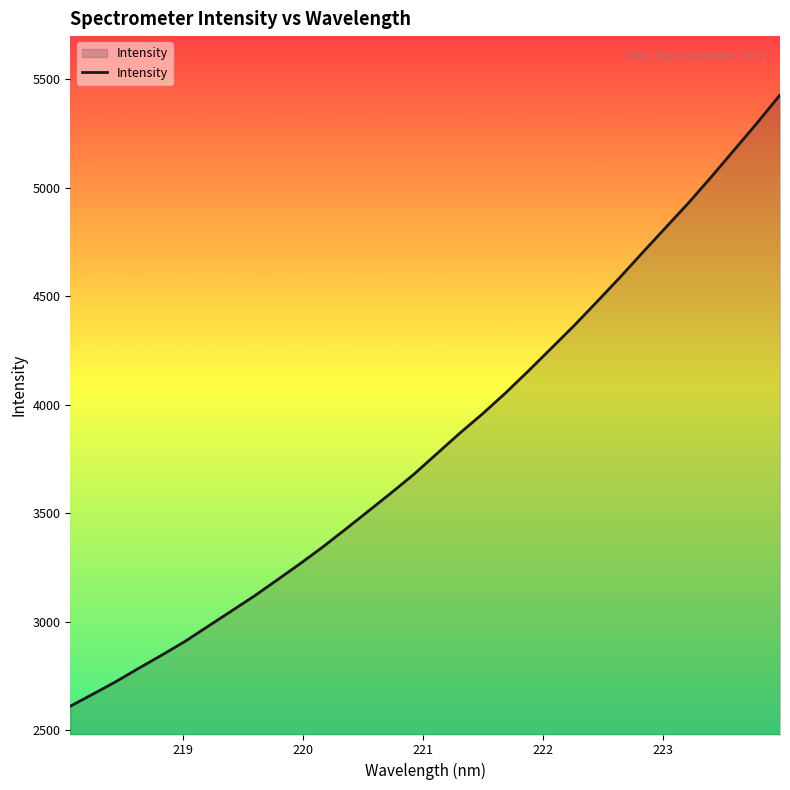

What is the maximum value shown in the chart?

5428.4